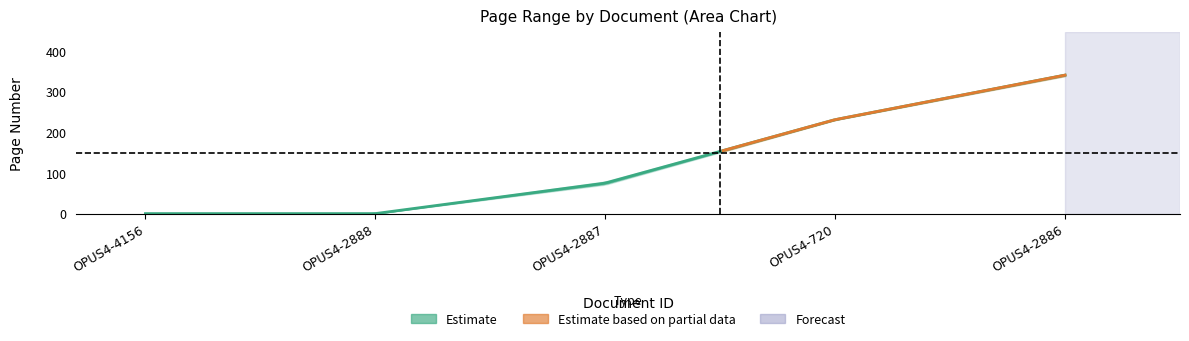

True or false: Letzte Seite and Erste Seite cross at least once.

False